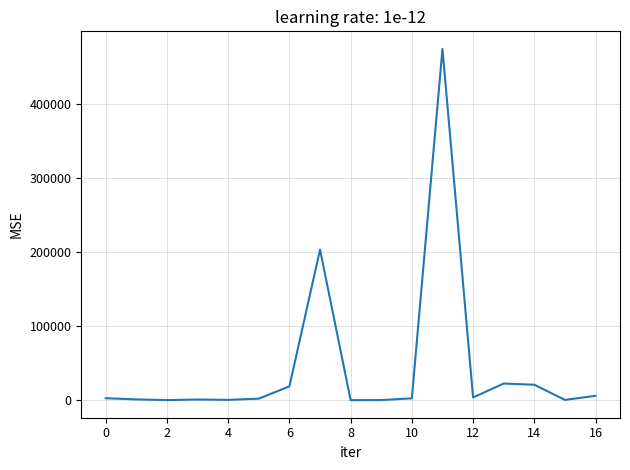

What is the difference between the maximum and minimum values?

474231.7